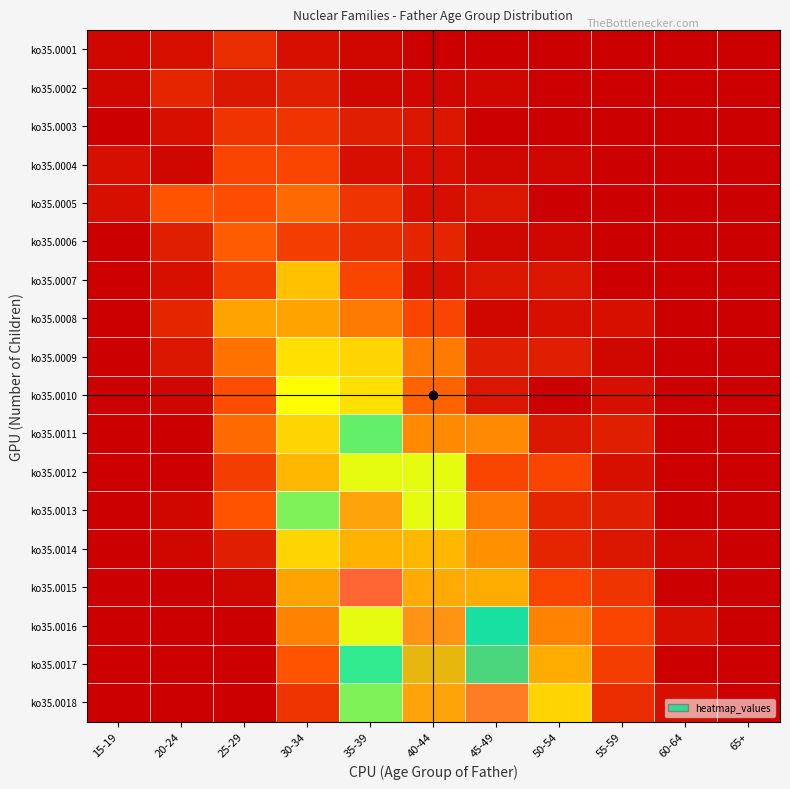

At how many categories does at least one series exceed 0?

10